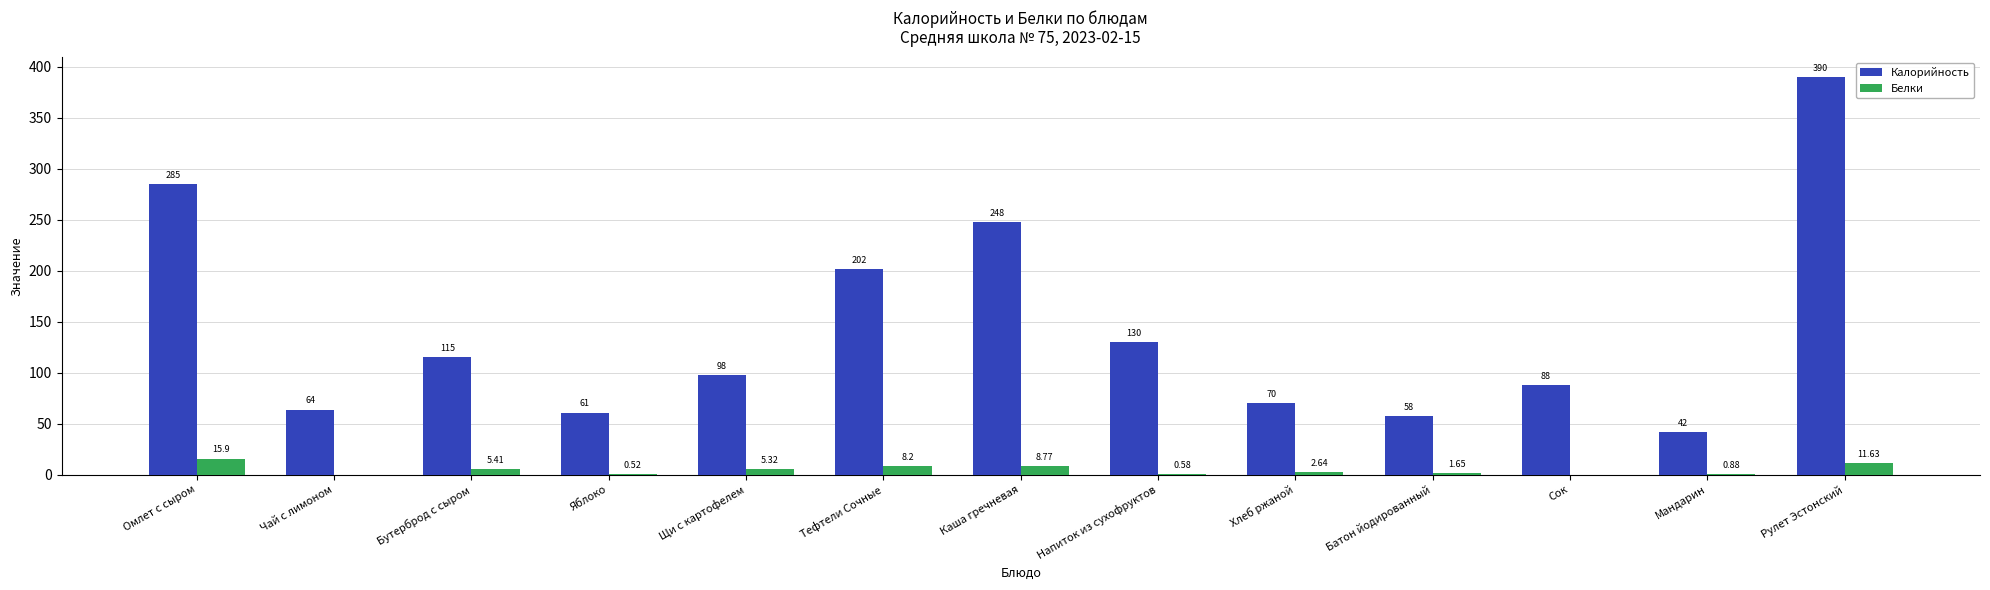

At which category is the sum across all series the highest?

Рулет Эстонский